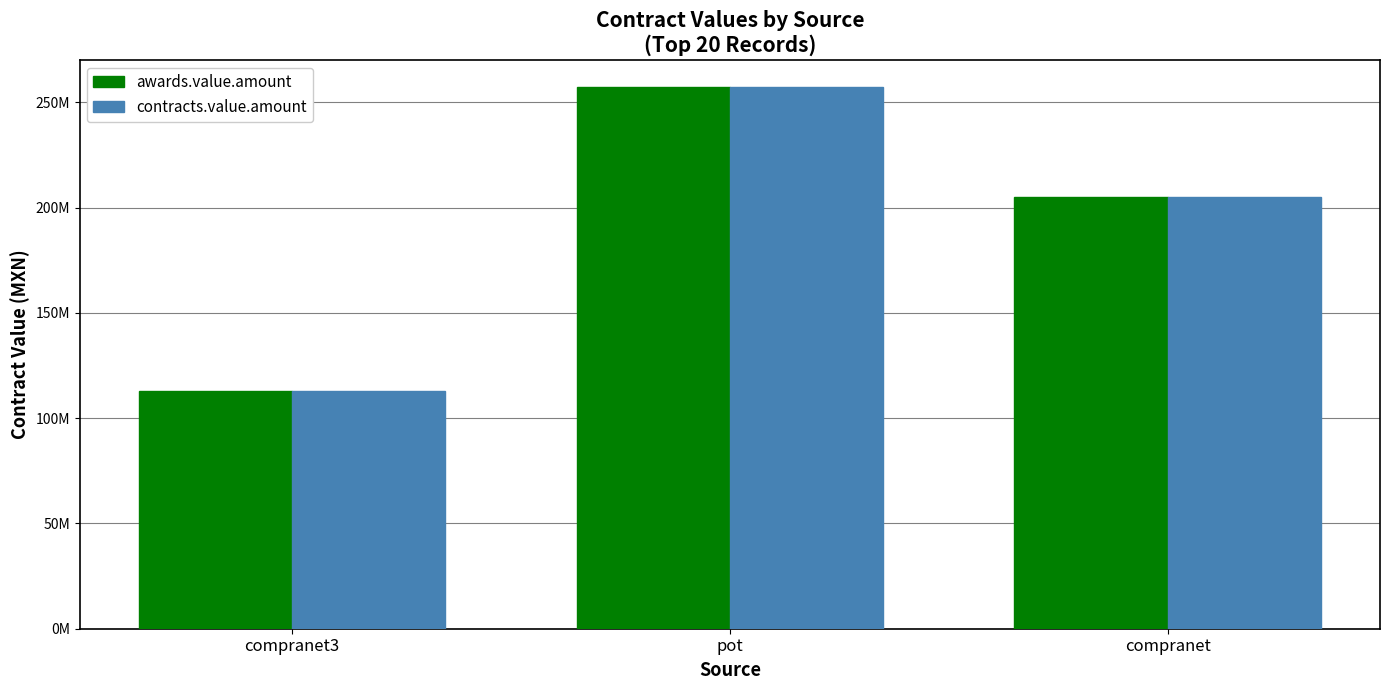

Where is awards.value.amount nearest to the value 184901888?

compranet